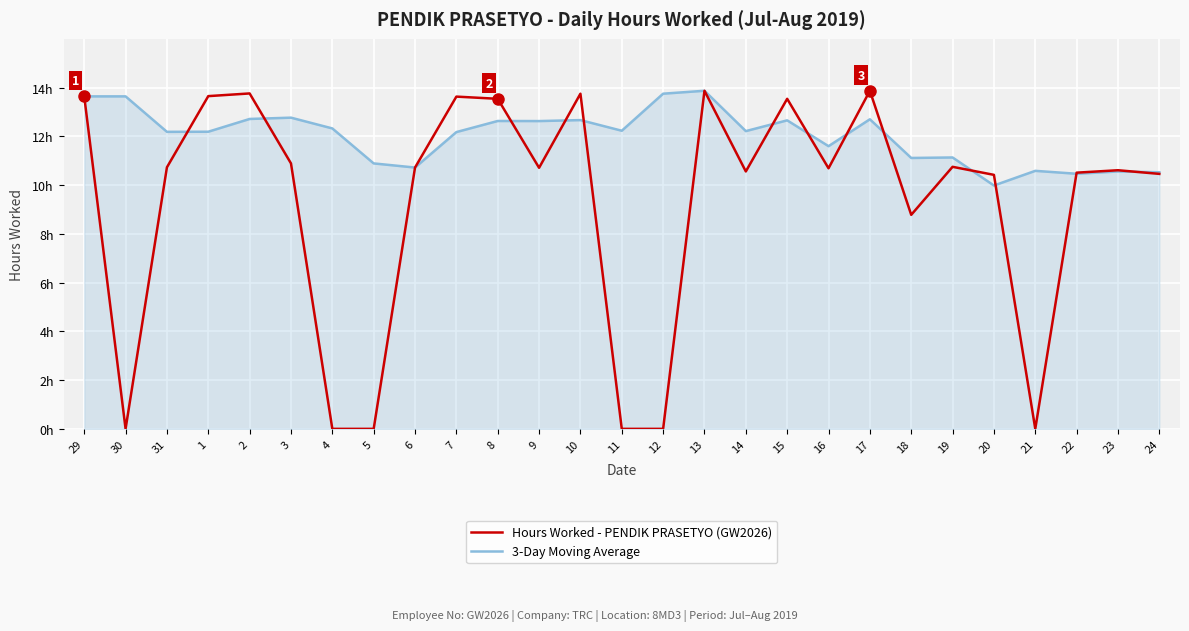

At which category does 3-Day Moving Average reach its first local peak?

3